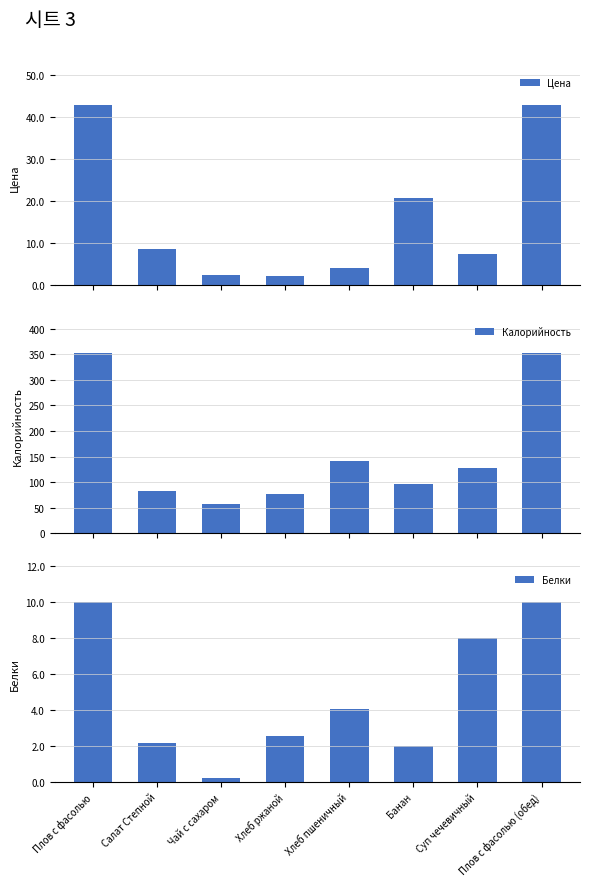

What is the label of the 5th bar from the left?

Хлеб пшеничный